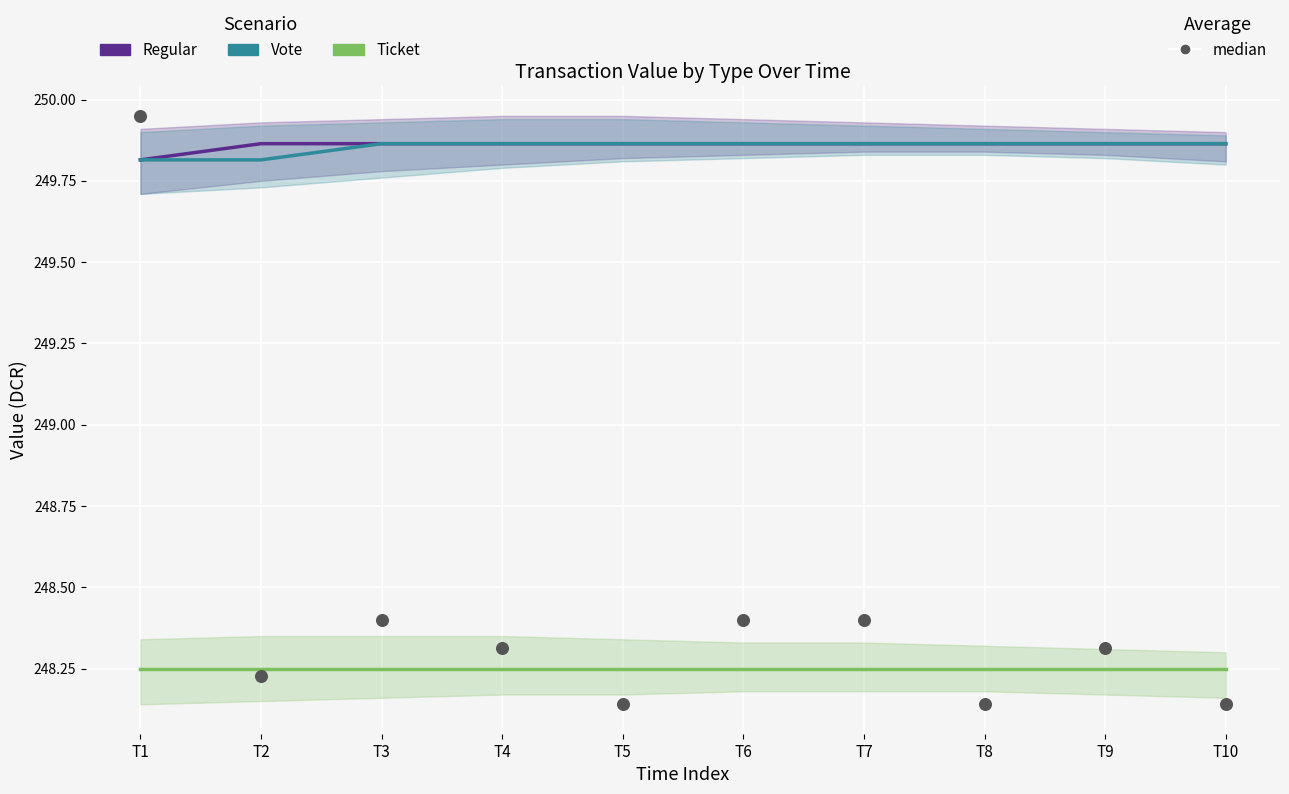

What is the total value across all series at T4?

996.3